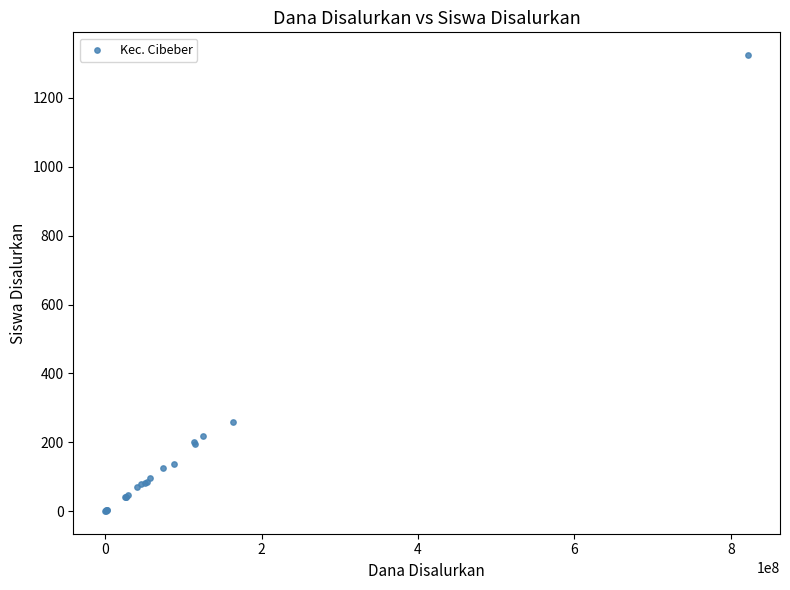

What Y value in the scatter plot is closest to 662?

260